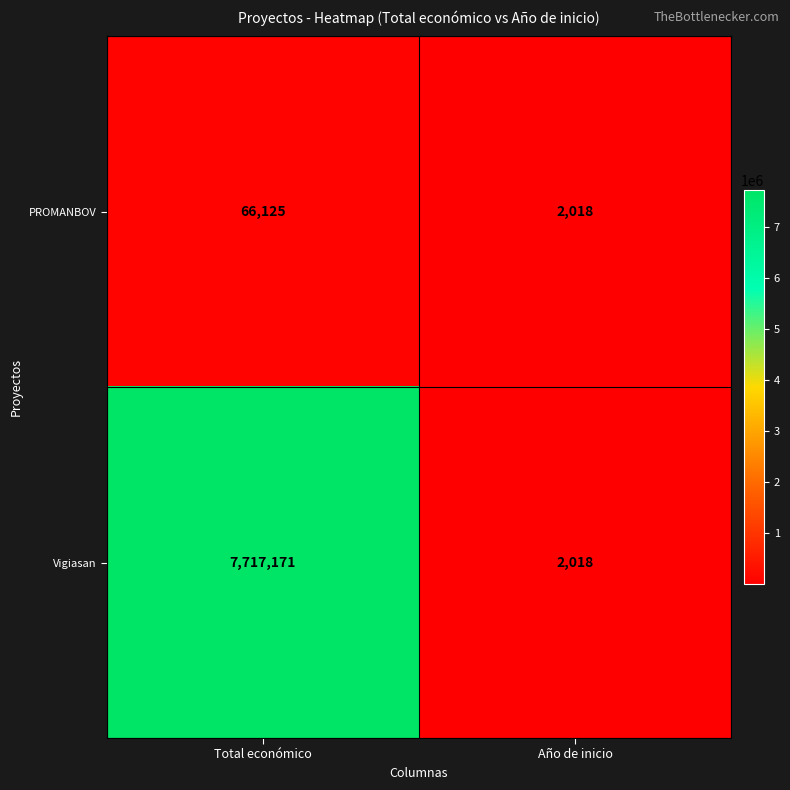

What is the sum of the PROMANBOV values at Total económico and Año de inicio?

68143